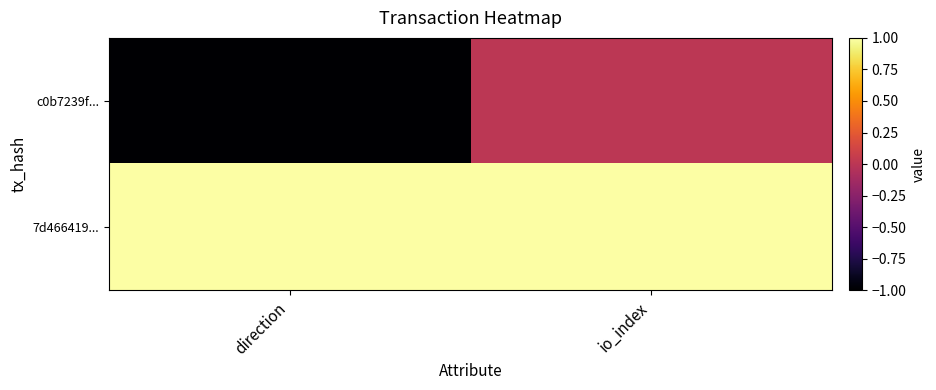

Reading right to left, transcribe all the data shown in this chart.

c0b7239f...: io_index=0	direction=-1
7d466419...: io_index=1	direction=1